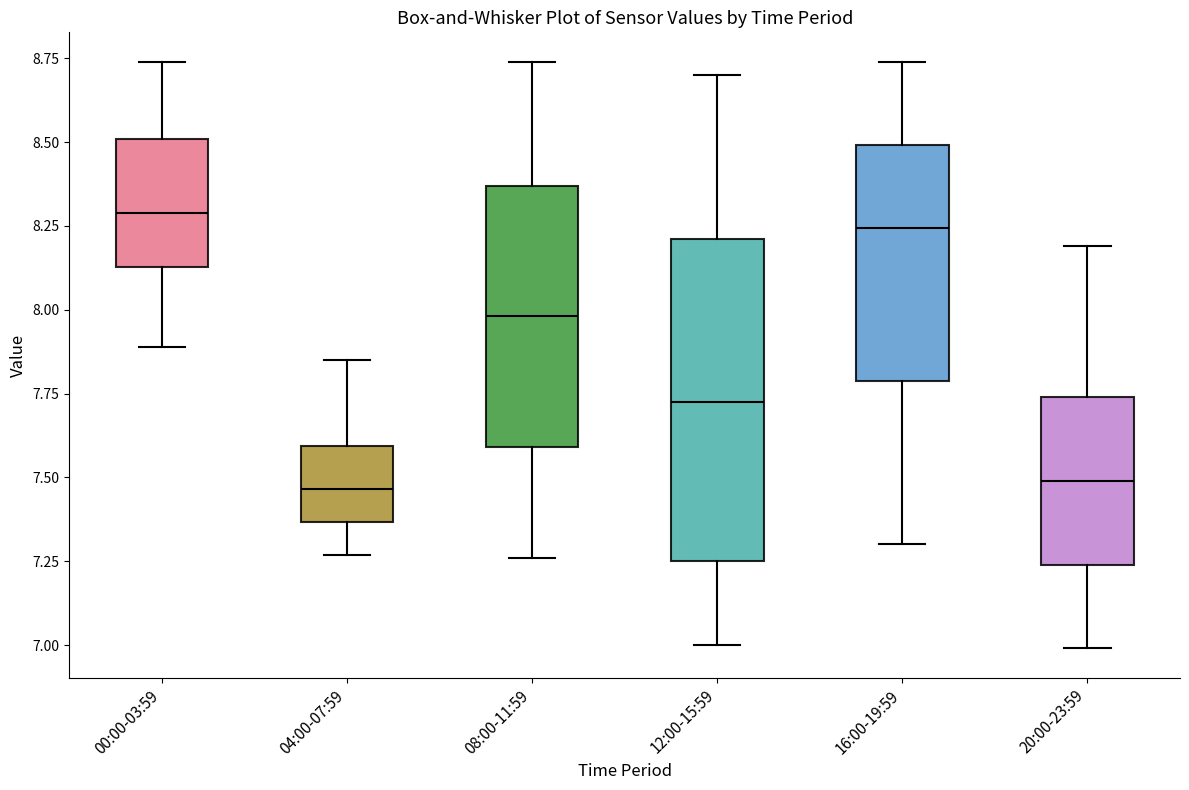

Where is the lower edge of the box for 08:00-11:59 on the y-axis? The values are not printed on the chart, so give them approximately, as read against the axis.

7.60